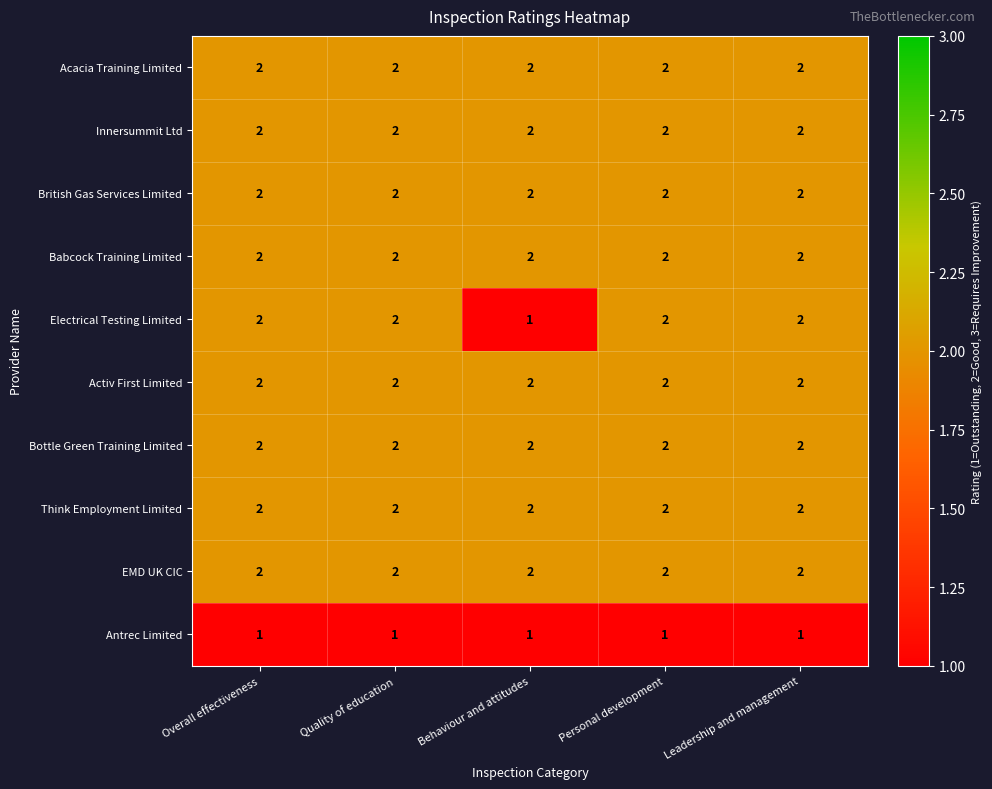

At how many categories does at least one series exceed 1?

5